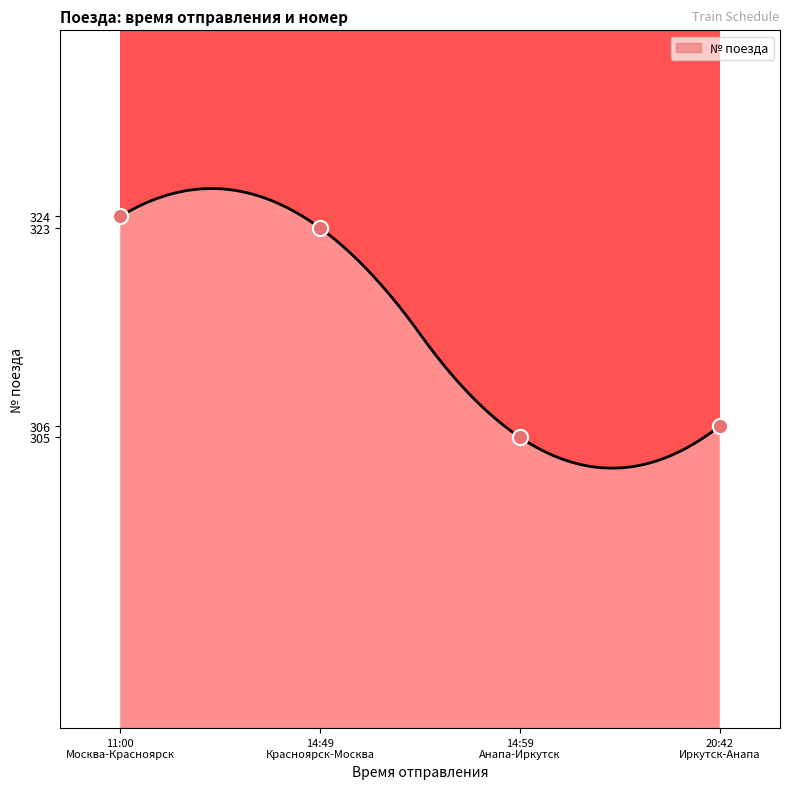

What is the change in value from 11:00 Москва-Красноярск to 14:49 Красноярск-Москва?

-1